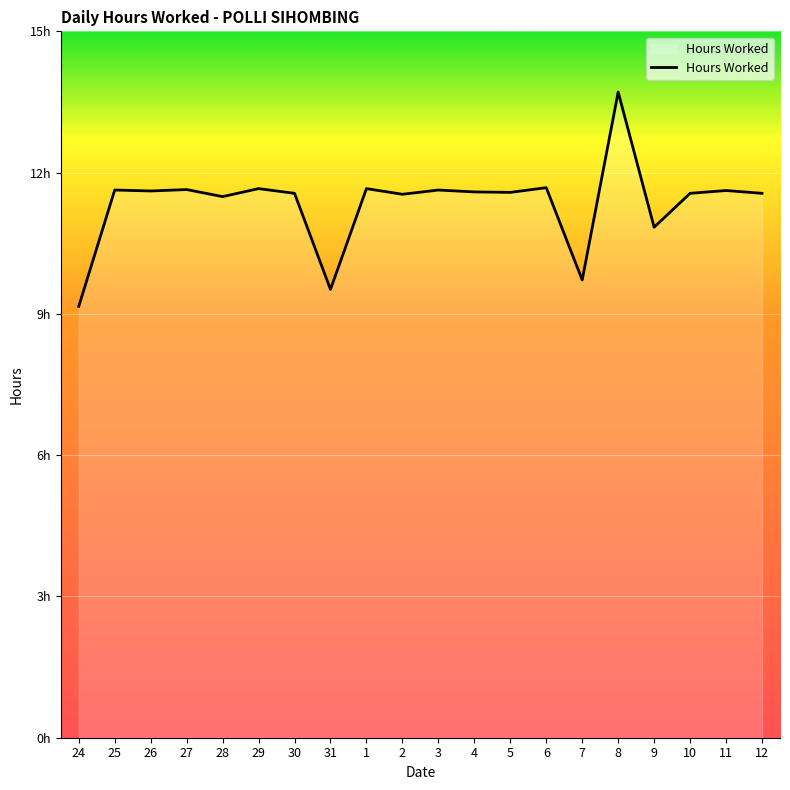

Does the chart have visible grid lines?

Yes